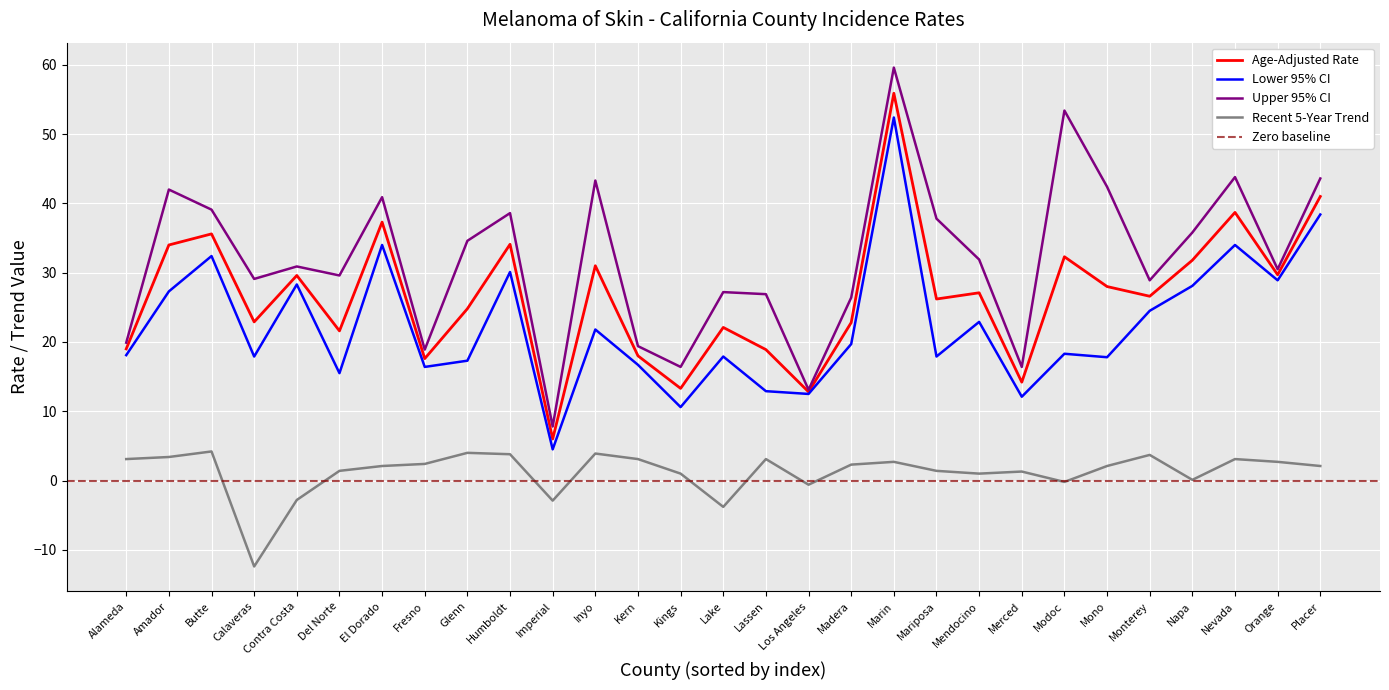

How many lines are shown in the chart?

4